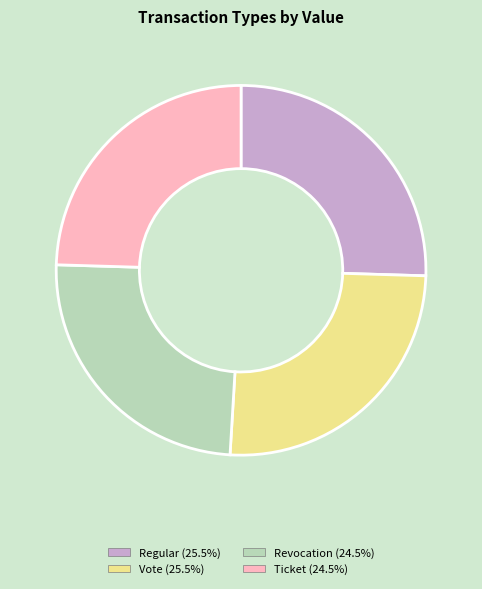

How many slices are in this pie chart?

4